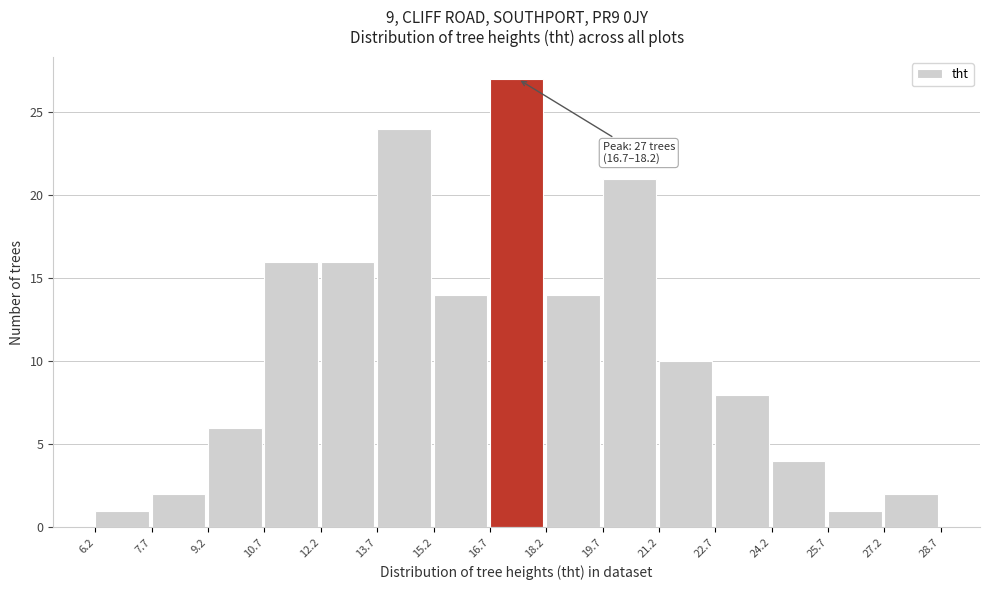

Which range on the x-axis has the tallest bar?

16.7 to 18.2